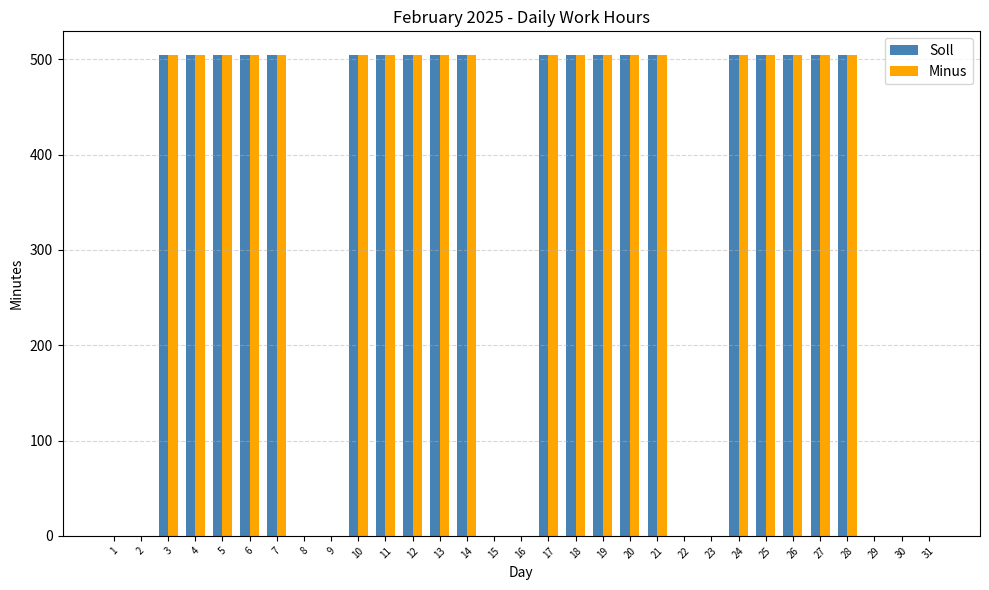

How many groups of bars are there?

31